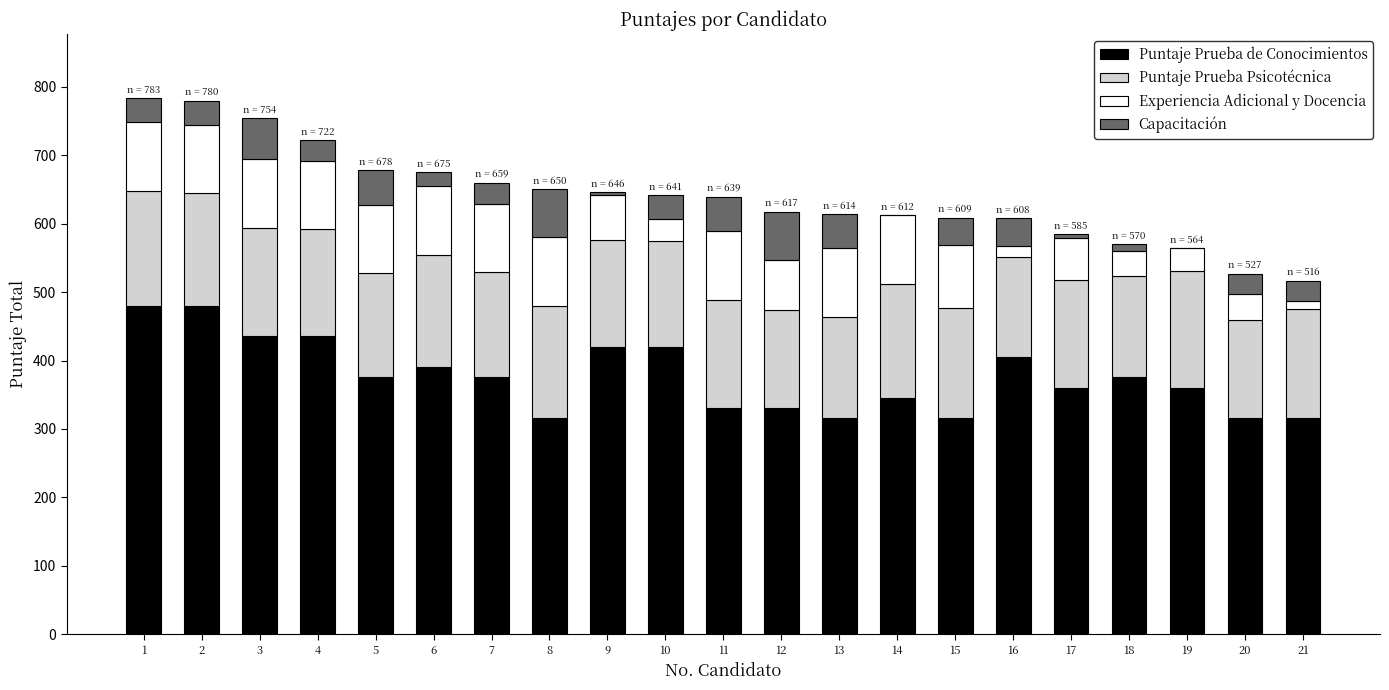

Does the chart contain stacked bars?

Yes